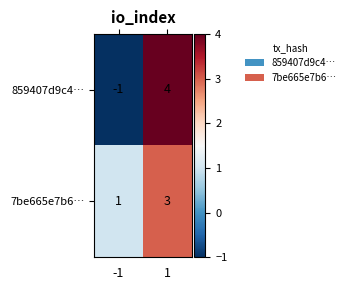

Reading left to right, transcribe all the data shown in this chart.

859407d9c4…: -1	4
7be665e7b6…: 1	3